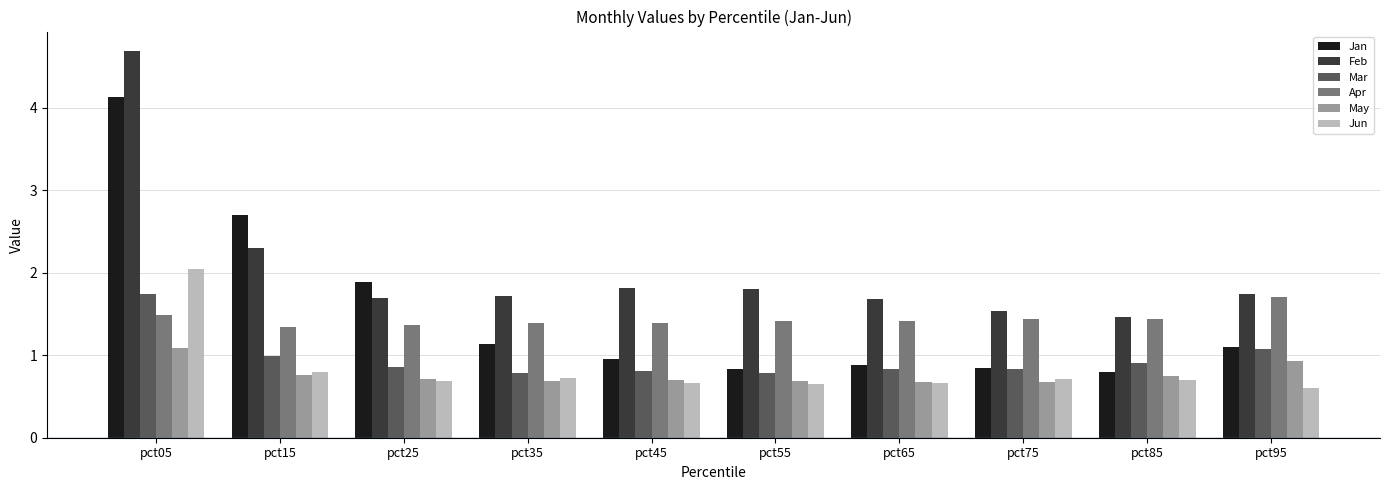

What is the difference between the highest and lowest values at pct95?

1.1